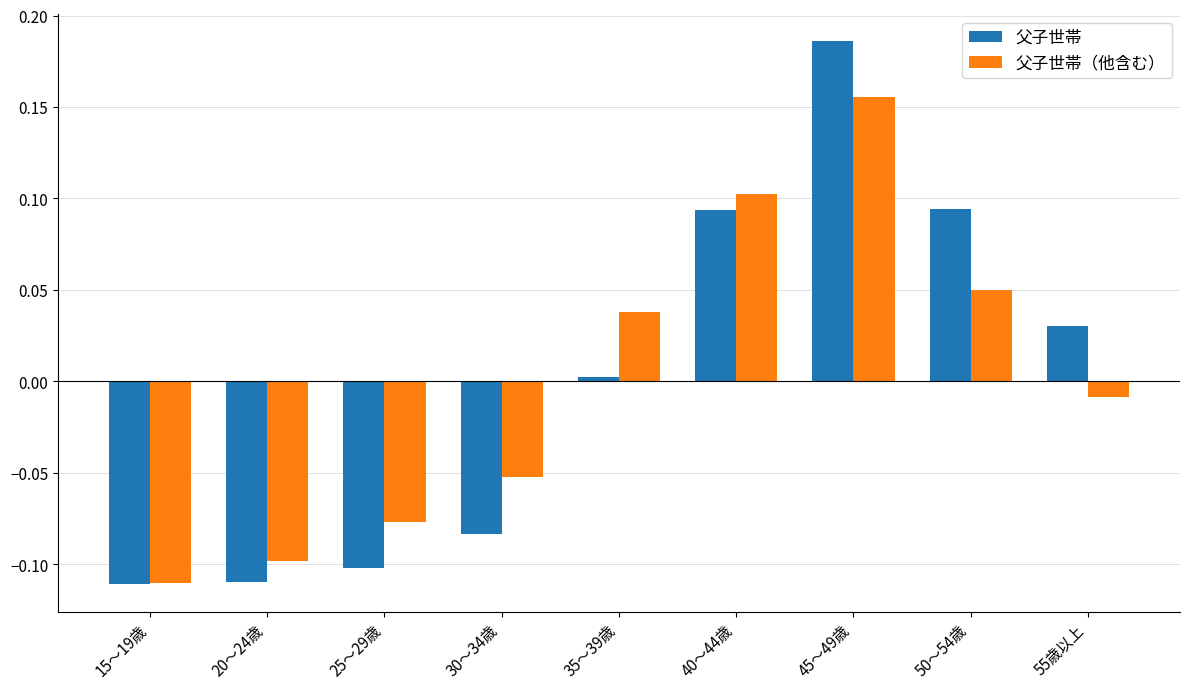

What is the label of the 5th bar from the right?

35～39歳